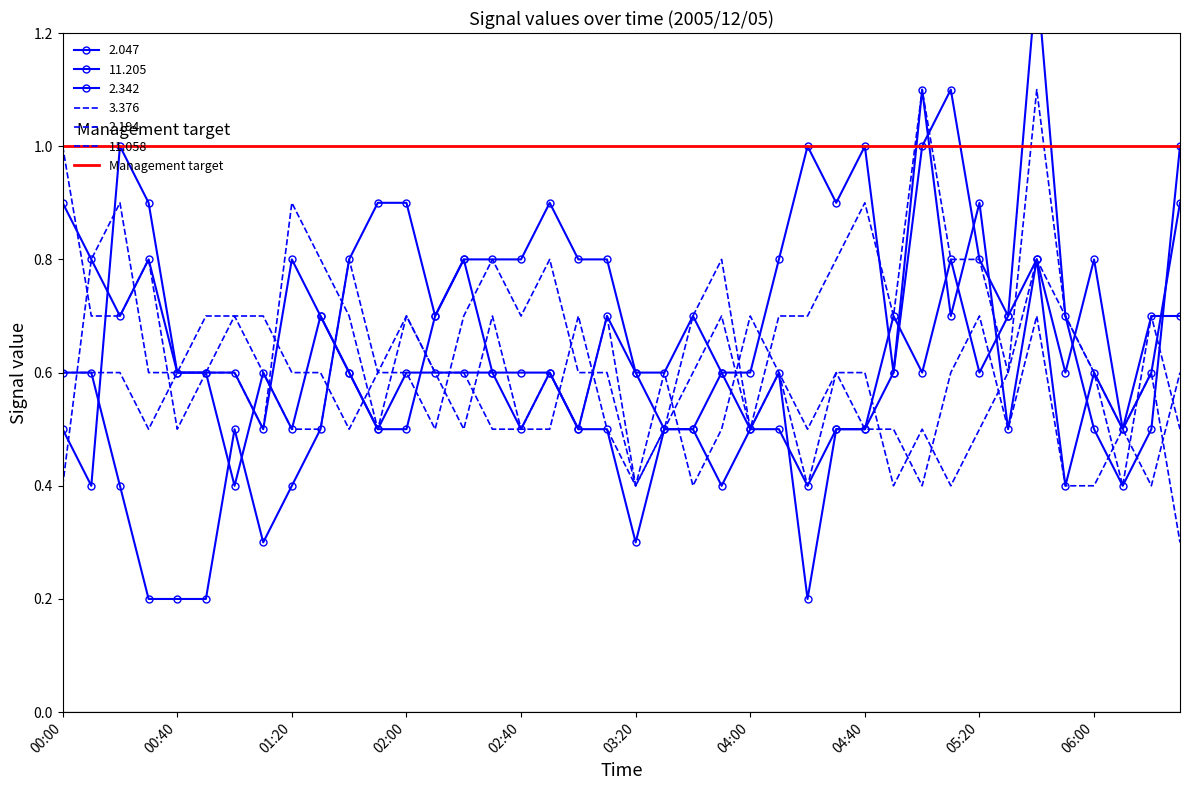

Between 02:50 and 04:30, which series saw the biggest shift?

2.047